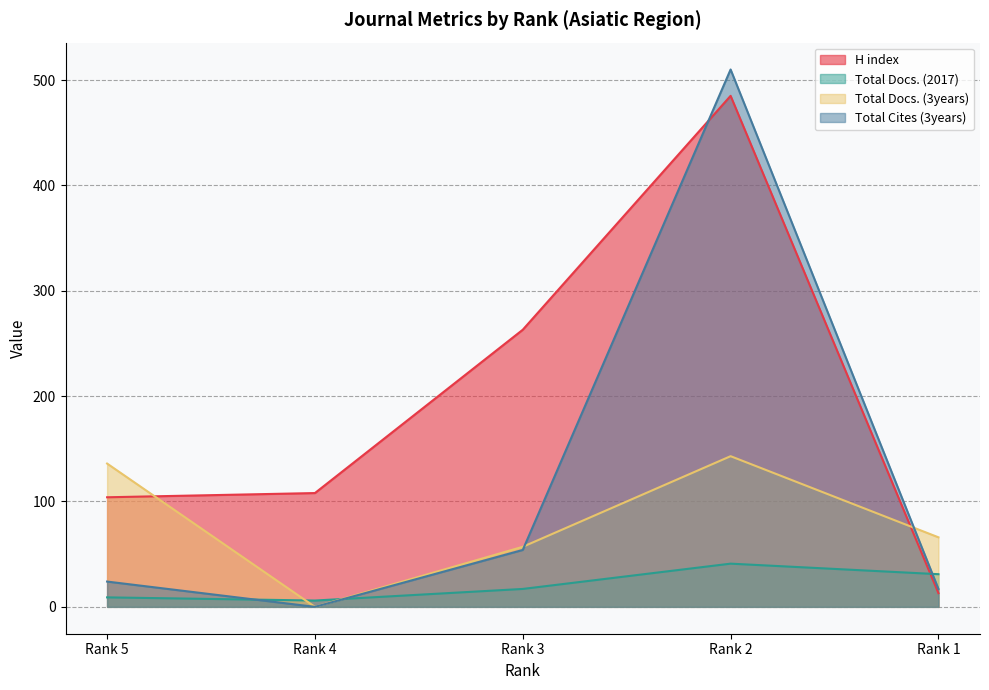

List the series in order of their peak value, highest first.

Total Cites (3years), H index, Total Docs. (3years), Total Docs. (2017)